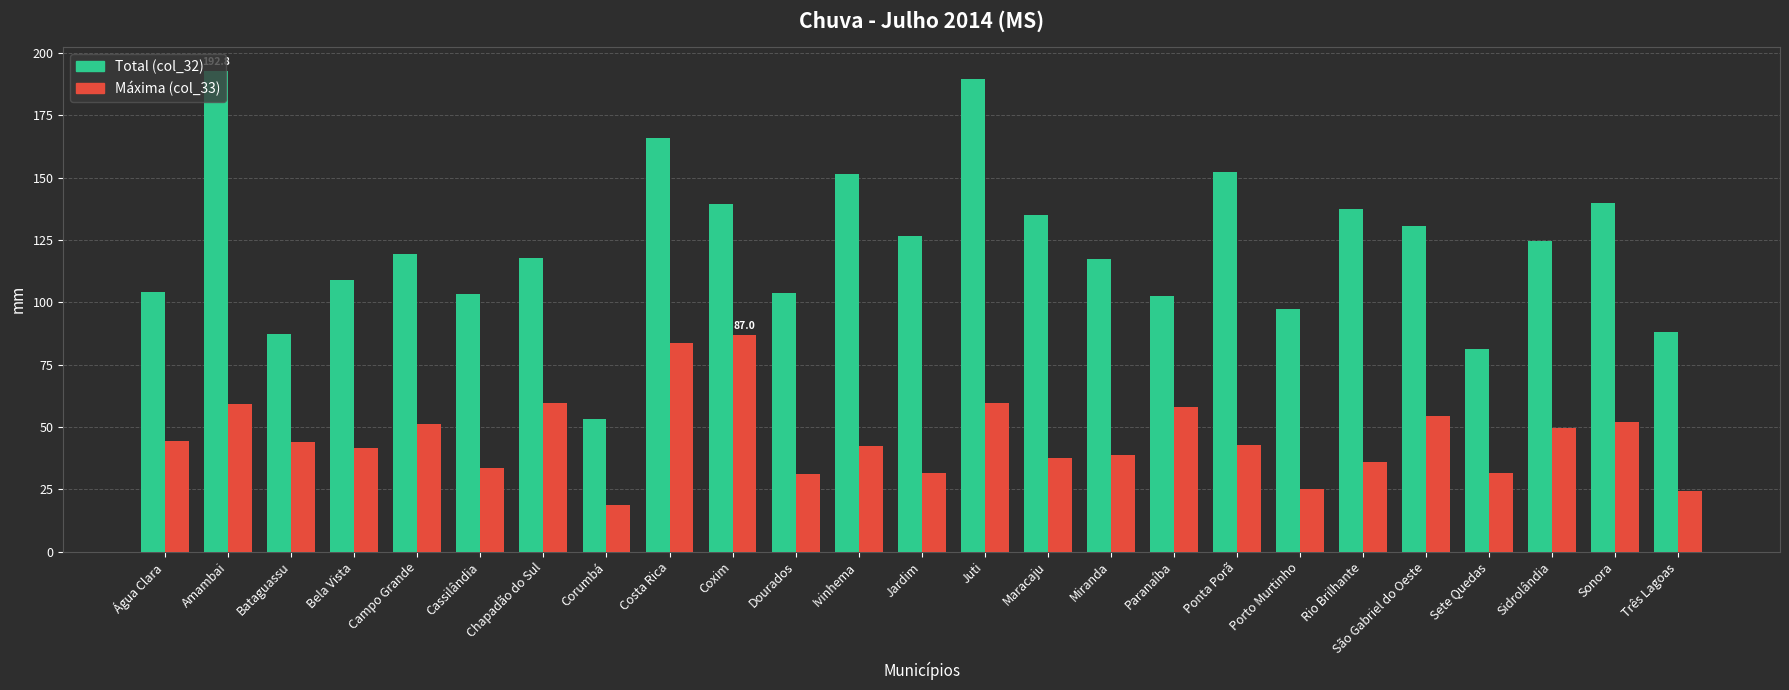

Which category has the lowest value across all series?

Corumbá